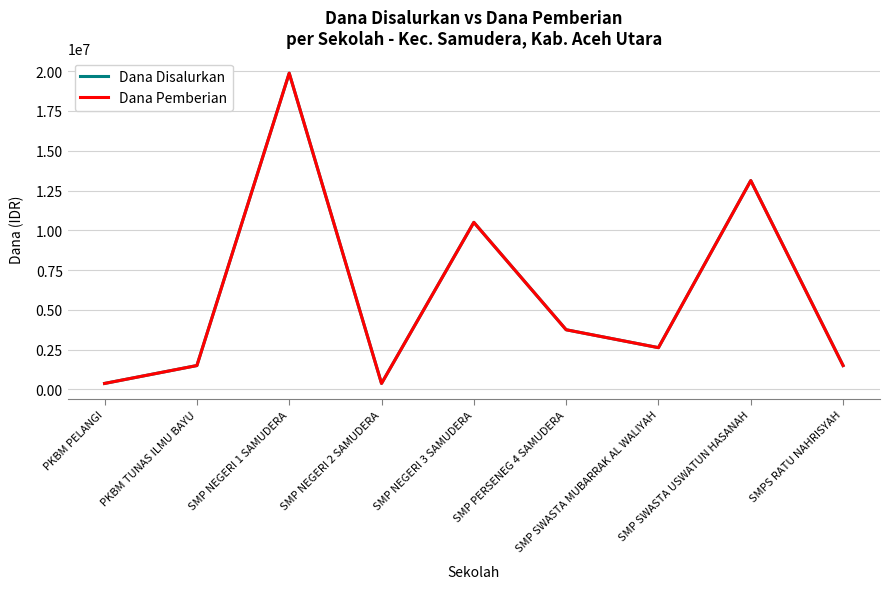

Does the chart display data point markers on the line(s)?

No